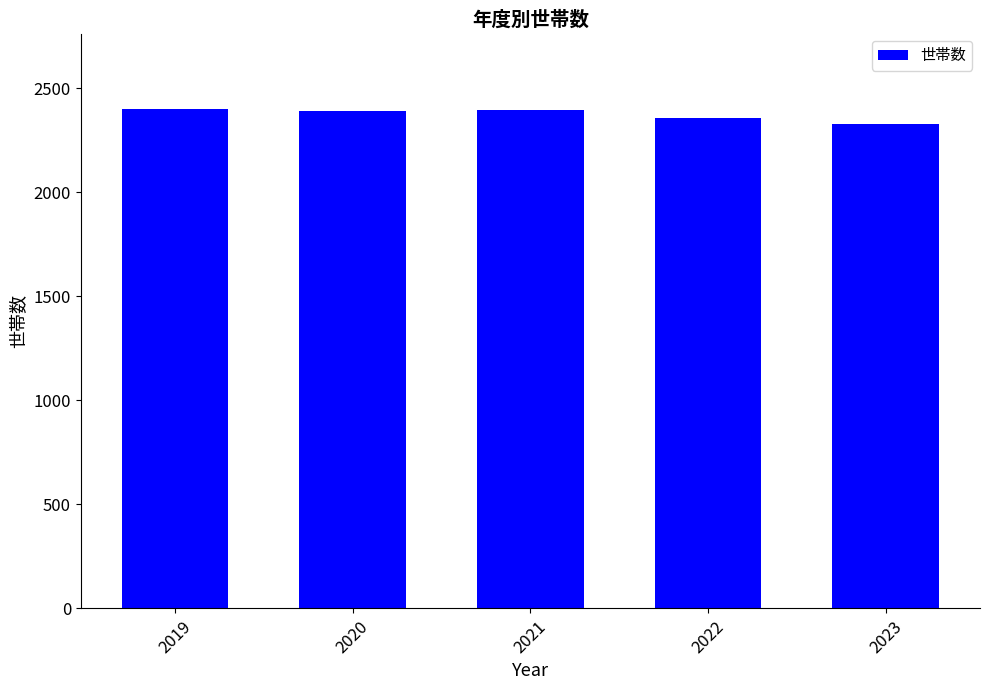

Approximately how many times larger is the value at 2019 compared to 2022?

1.0